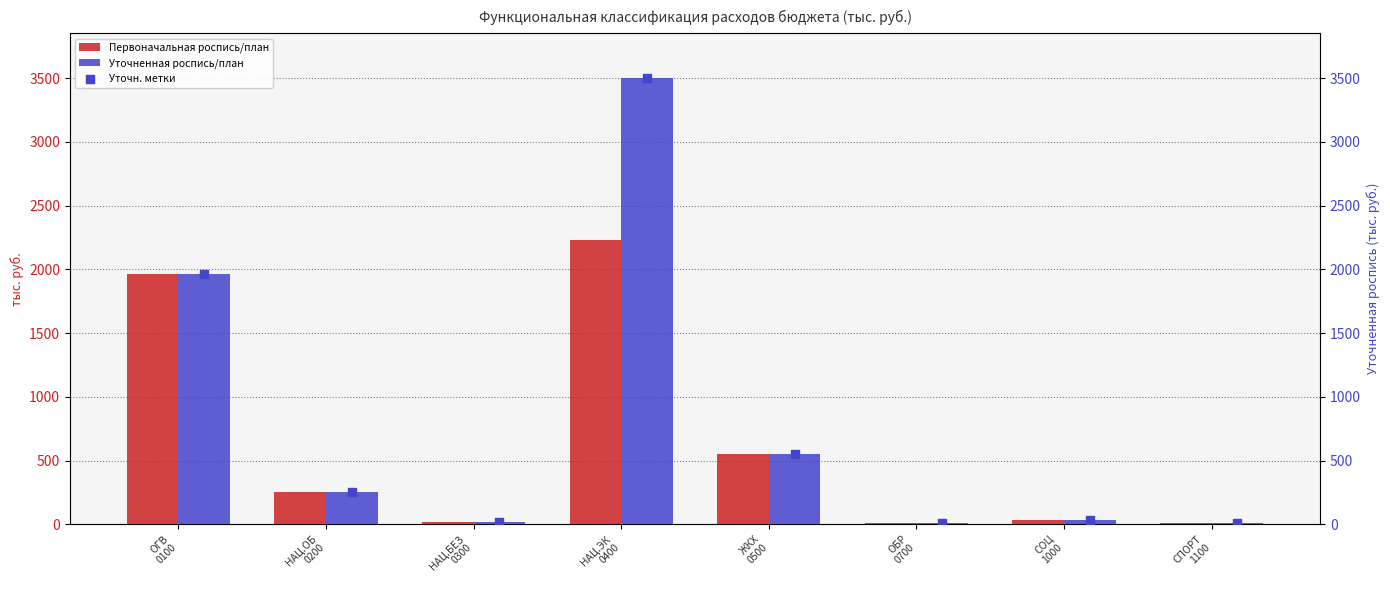

What is the sum of all Первоначальная роспись/план values?

5073.2